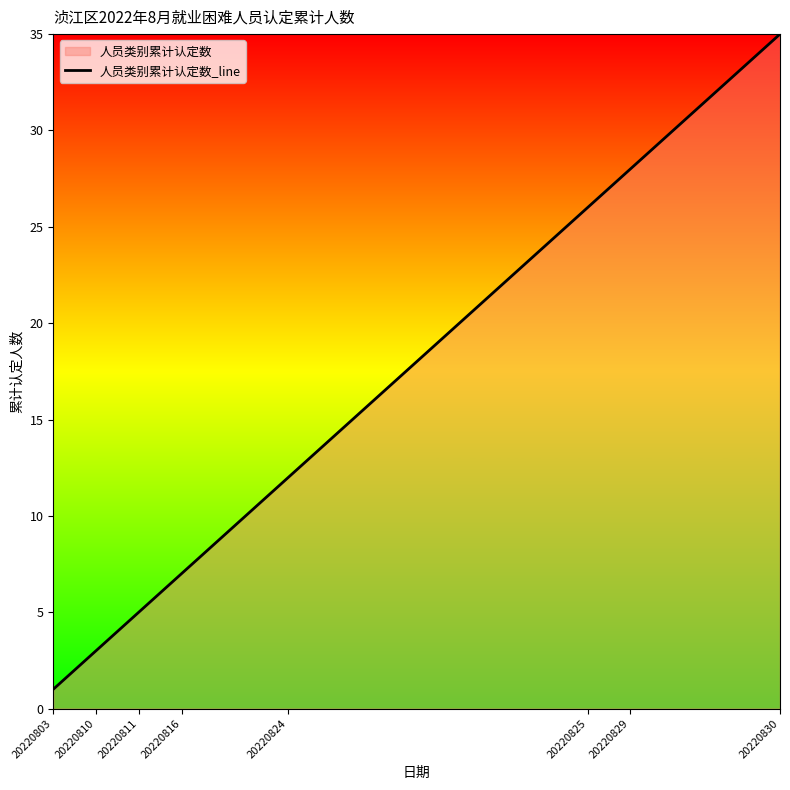

The chart shows a value of 14 at 13. True or false?

True